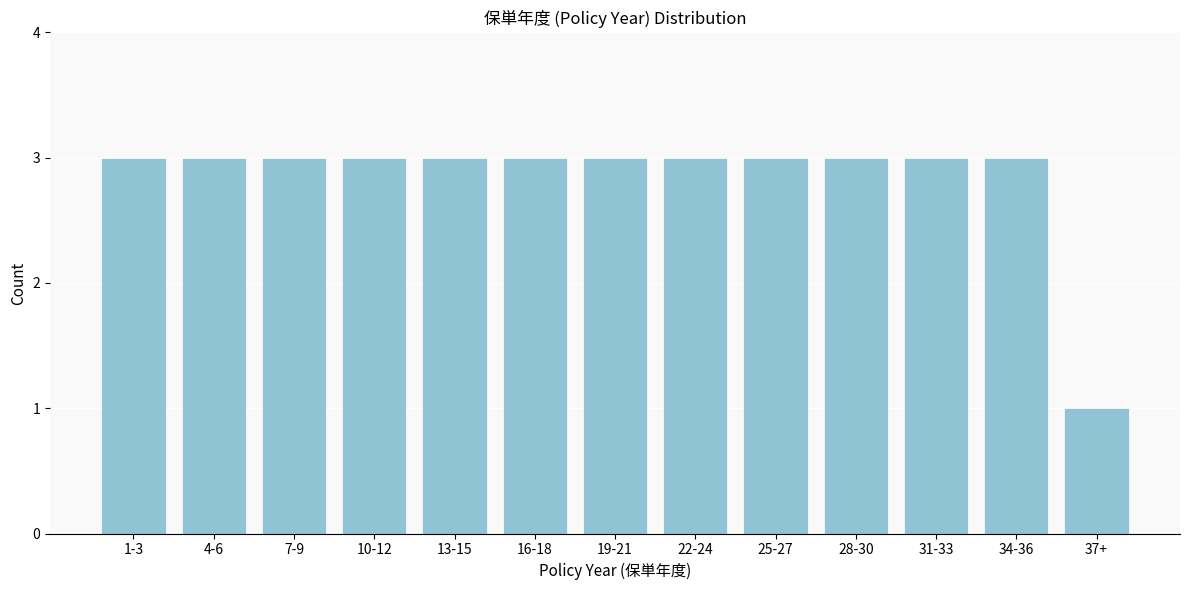

Reading left to right, extract all data points from this chart.

1-3=3	4-6=3	7-9=3	10-12=3	13-15=3	16-18=3	19-21=3	22-24=3	25-27=3	28-30=3	31-33=3	34-36=3	37+=1